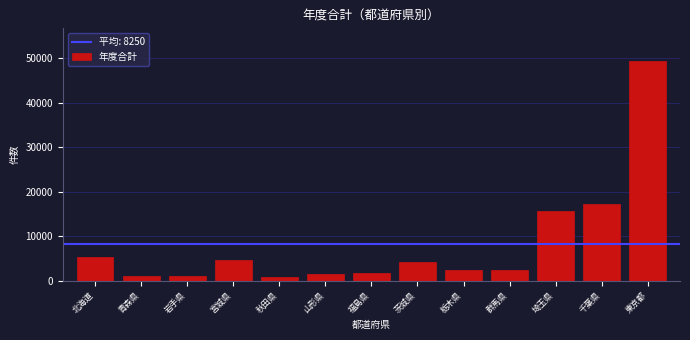

The value at 群馬県 is 2317. True or false?

True